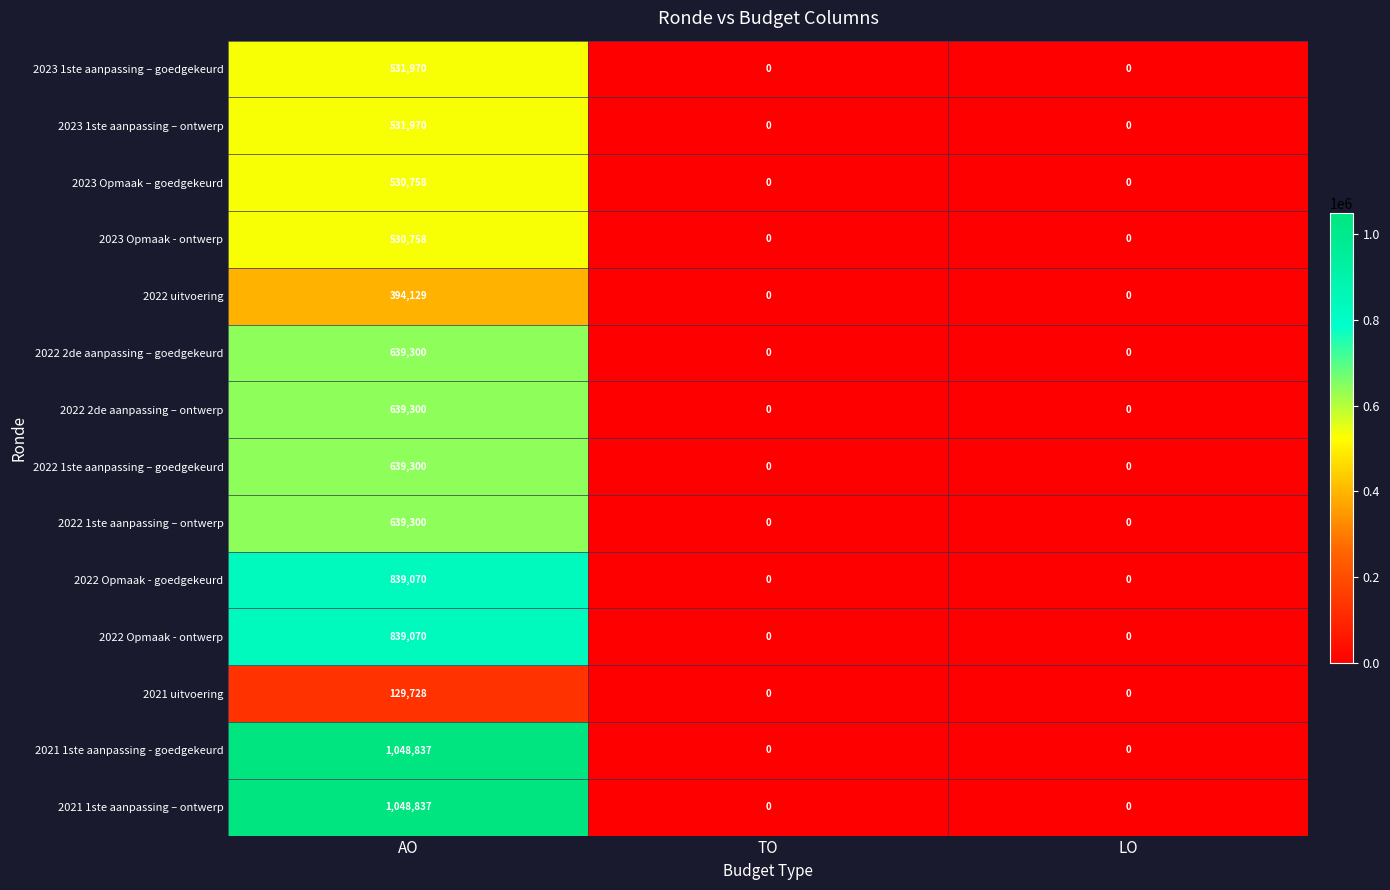

What is the sum of all 2022 uitvoering values?

394129